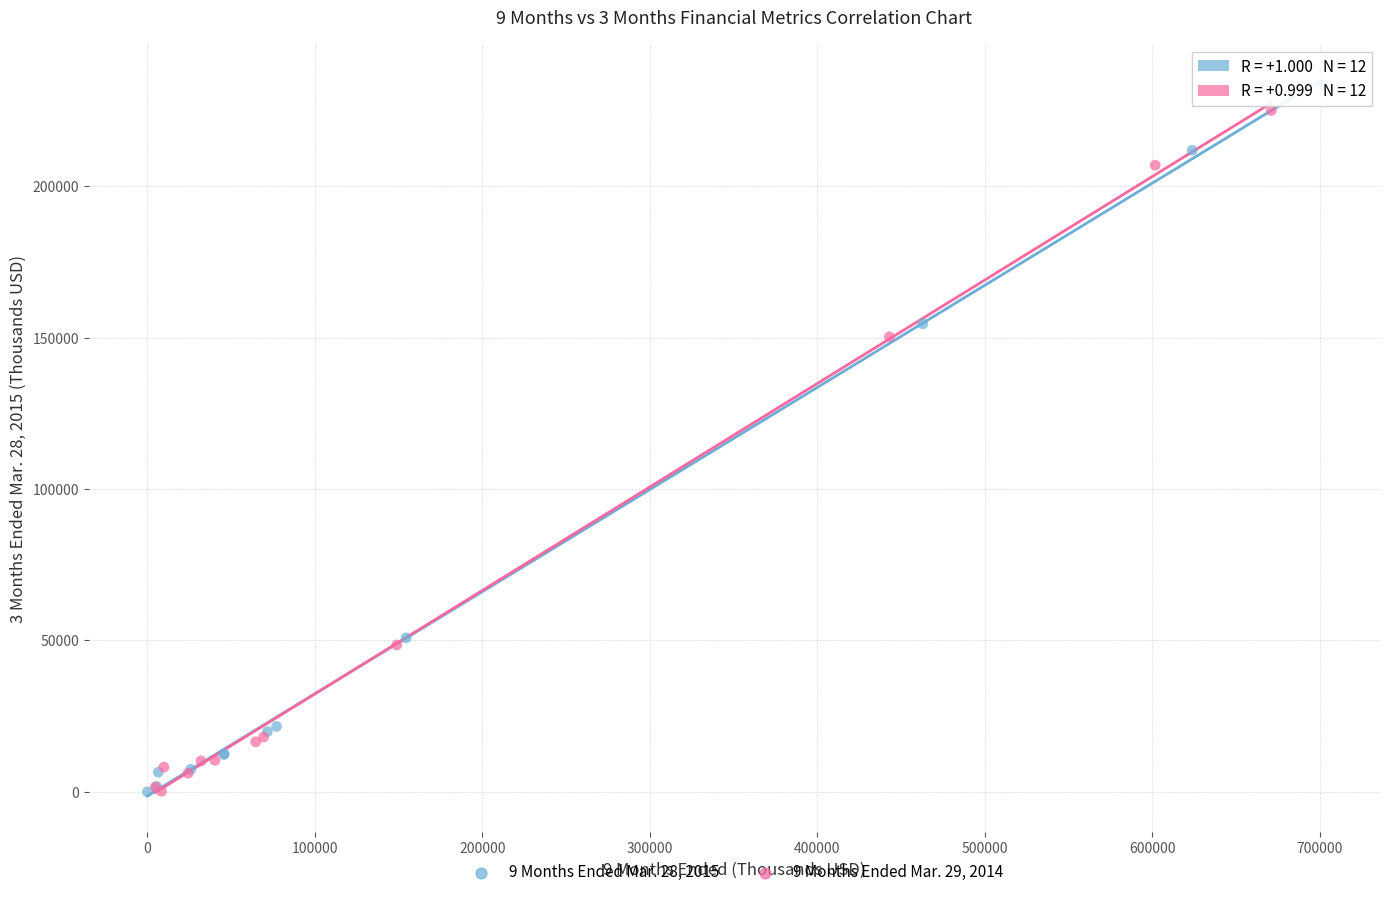

Which series has the widest spread of Y values?

9 Months Ended Mar. 28, 2015